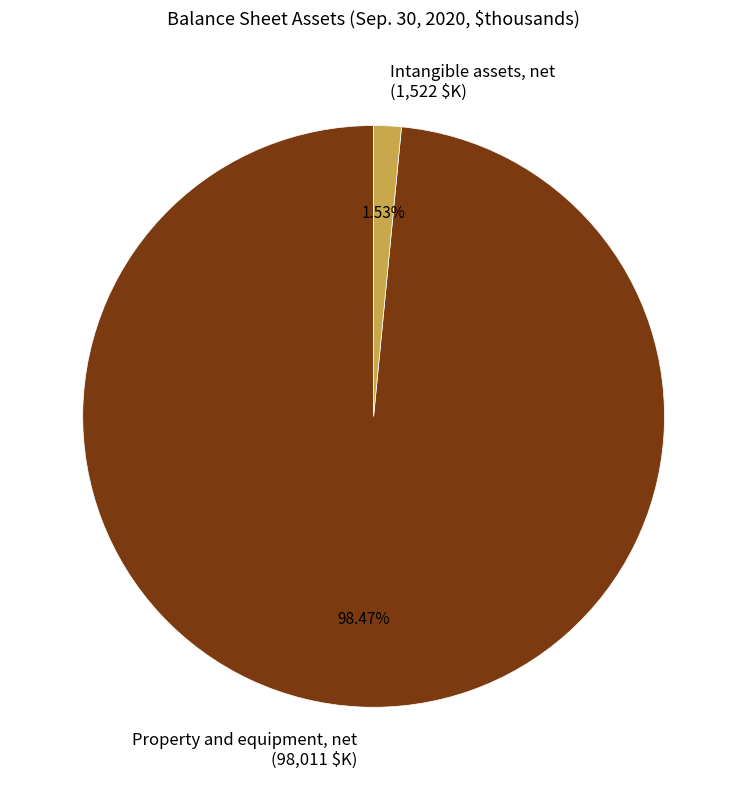

True or false: Intangible assets, net accounts for 13% of the total.

False